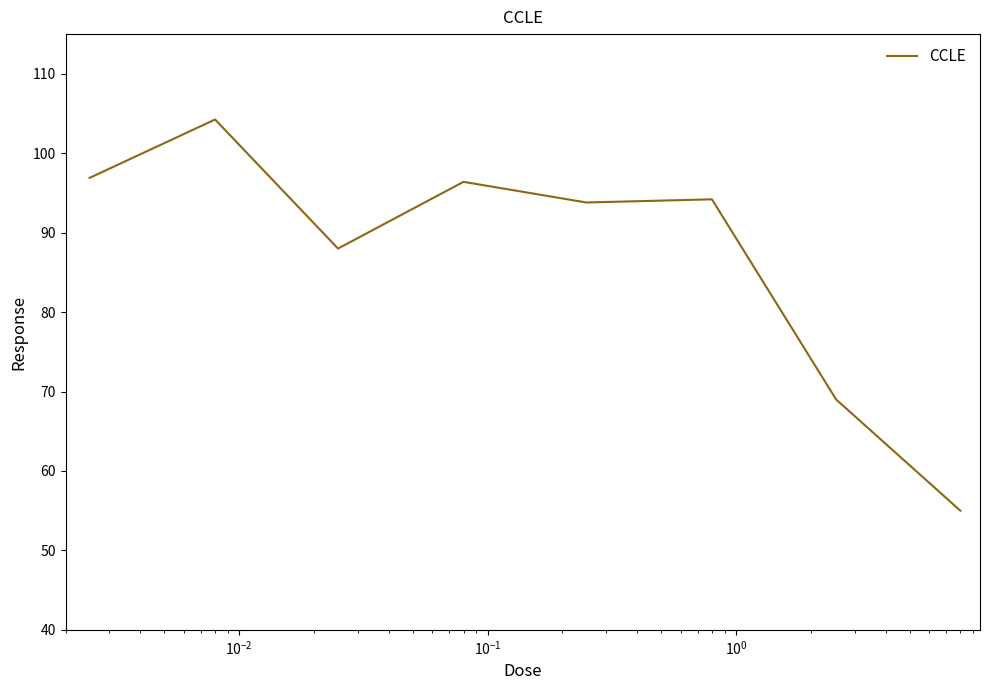

What is the average value?

87.2